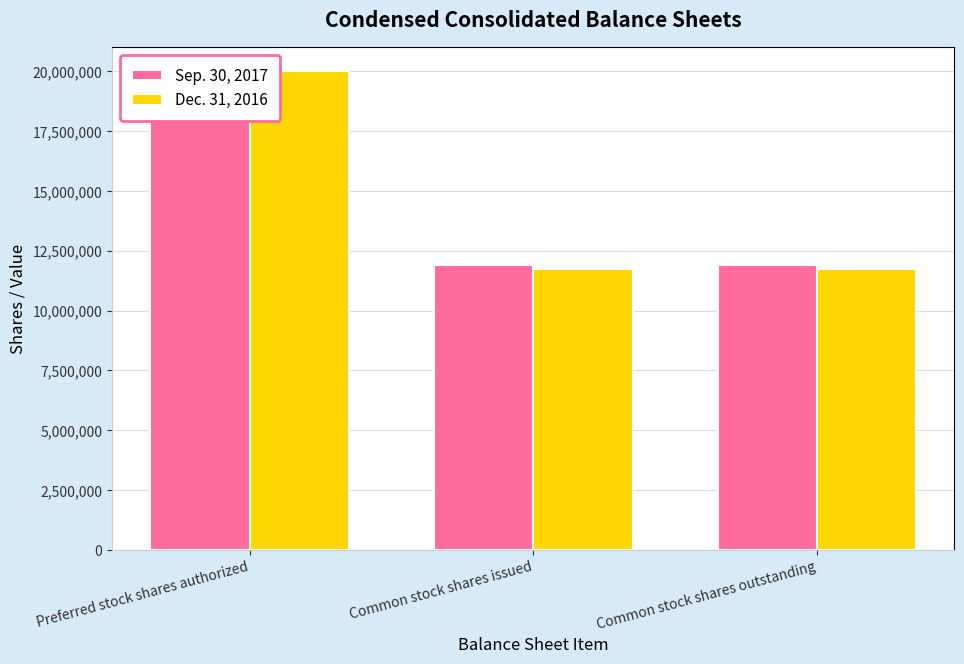

What is the greatest value displayed?

20000000